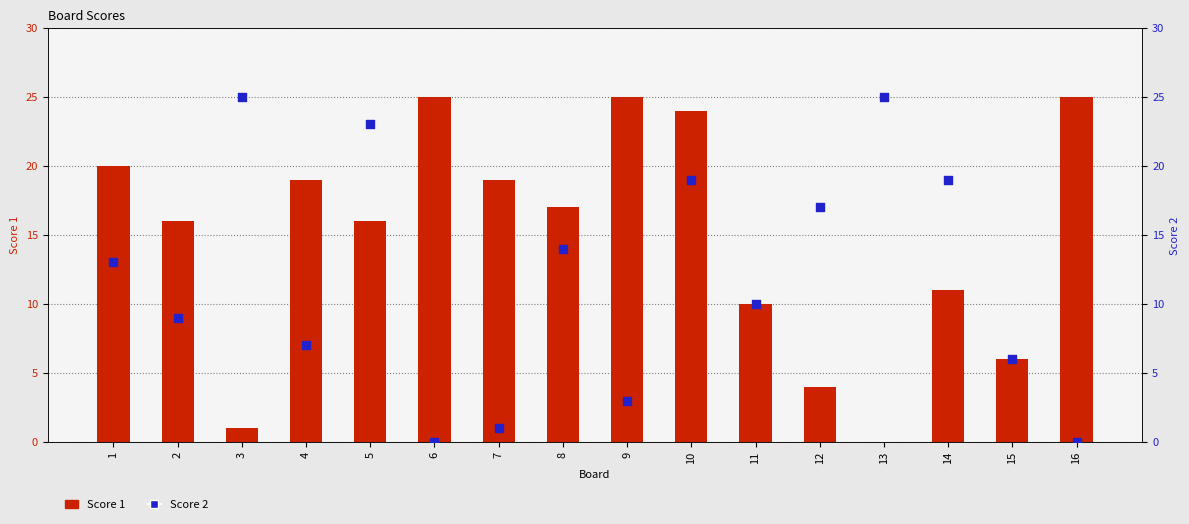

What are all the series names shown in the legend?

Score 1, Score 2